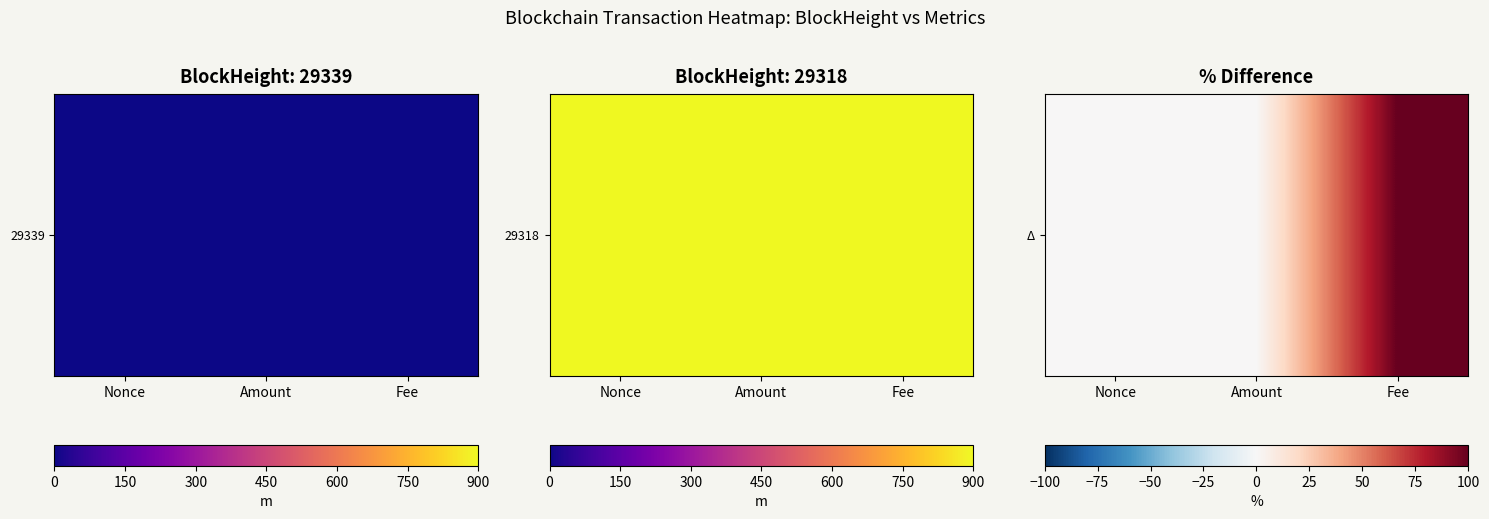

Which has a higher value, Amount or Fee?

Fee